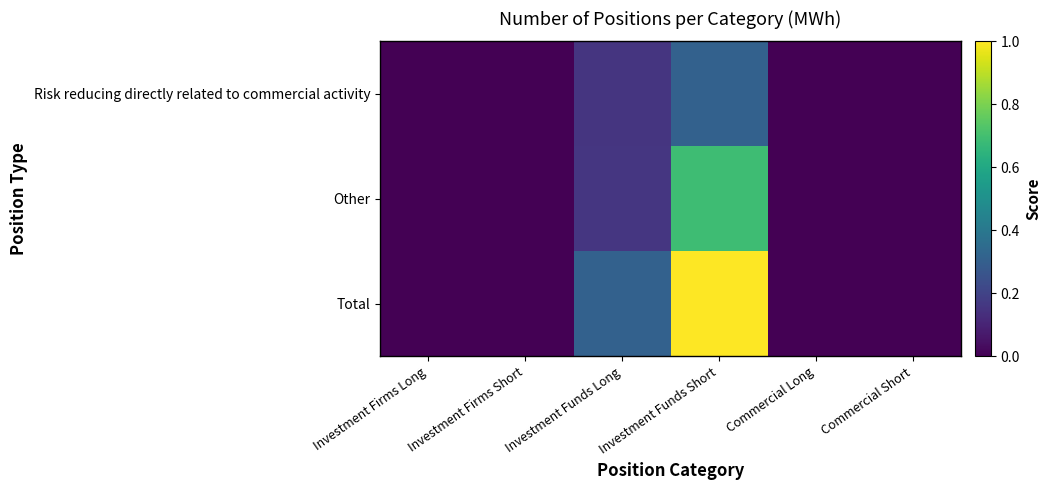

At how many categories does at least one series exceed 0?

2